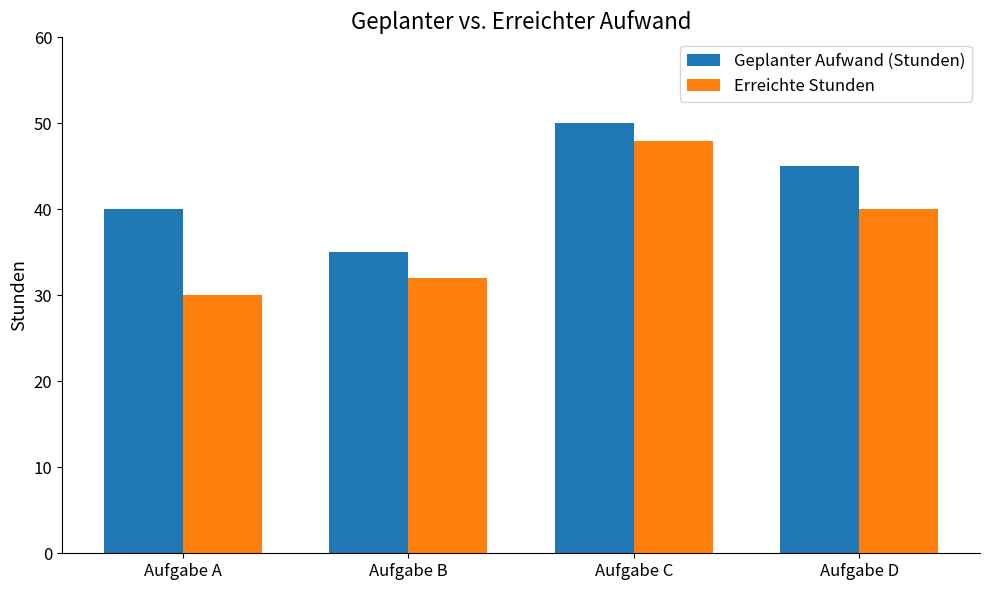

How many series are shown in this chart?

2